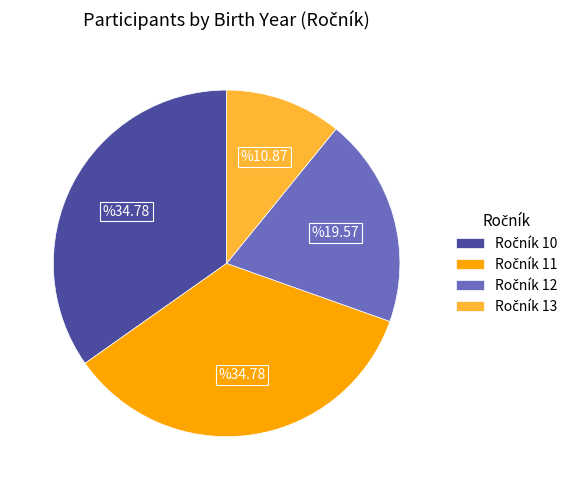

Is there a majority slice in this chart?

No